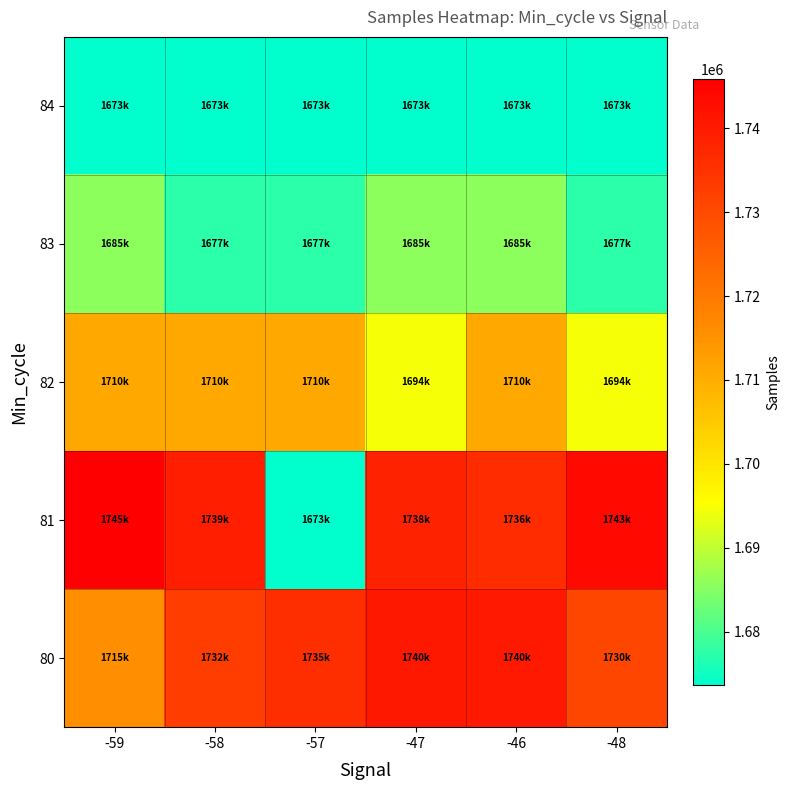

Reading right to left, extract all data points from this chart.

80: -48=1730752	-46=1740463	-47=1740587	-57=1735902	-58=1732857	-59=1715525
81: -48=1743726	-46=1736386	-47=1738508	-57=1673616	-58=1739346	-59=1745900
82: -48=1694559	-46=1710979	-47=1694559	-57=1710979	-58=1710979	-59=1710979
83: -48=1677427	-46=1685549	-47=1685549	-57=1677427	-58=1677427	-59=1685549
84: -48=1673616	-46=1673616	-47=1673616	-57=1673616	-58=1673616	-59=1673616